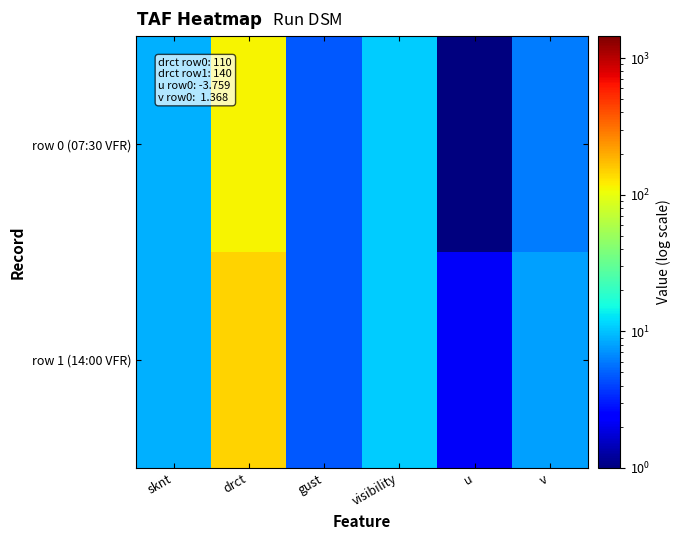

Which category has the highest value across all series?

drct